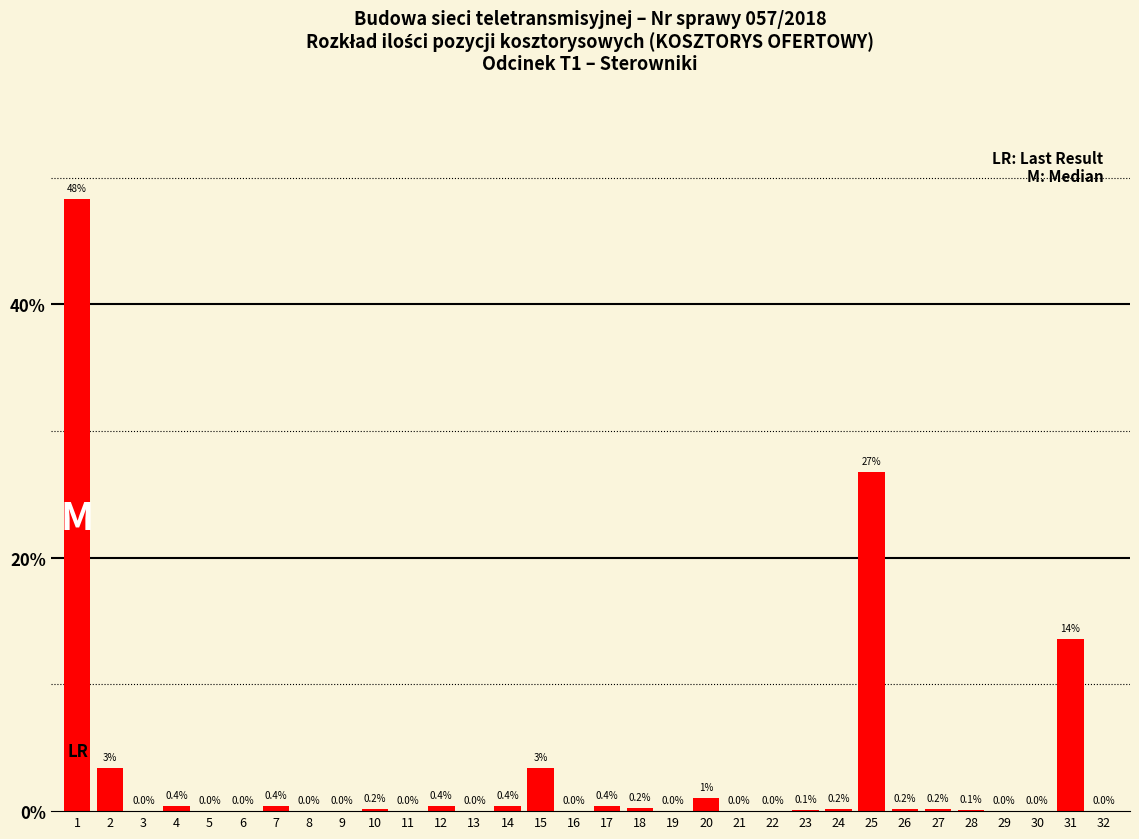

What is the greatest value displayed?

48.3